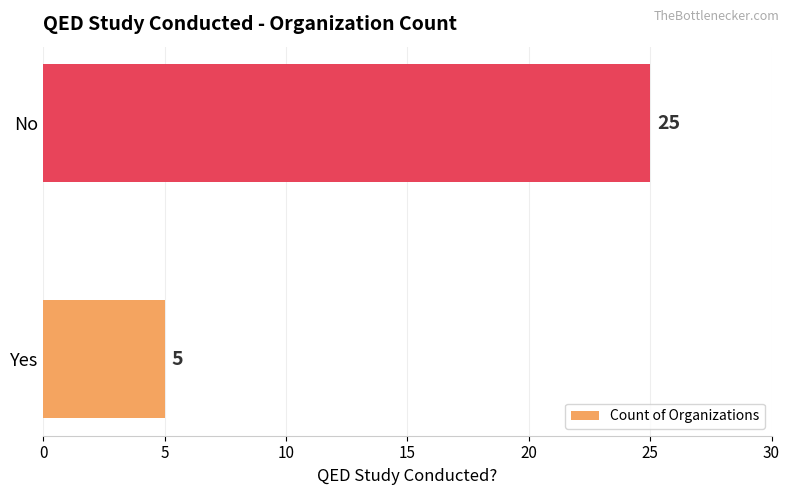

Reading bottom to top, transcribe all the data shown in this chart.

Yes=5	No=25